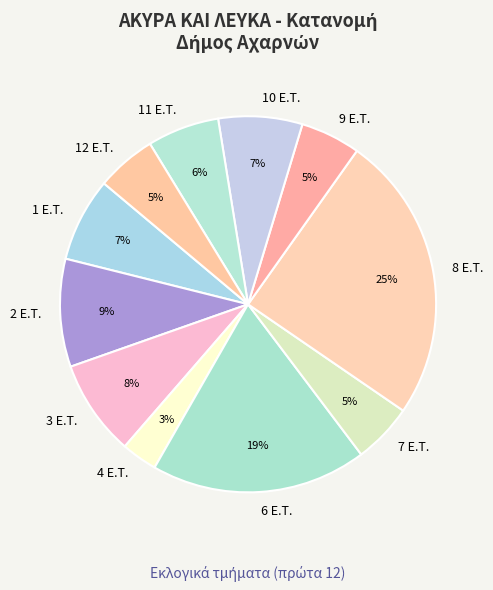

Is it true that 1 E.T. is 15% of the pie?

False